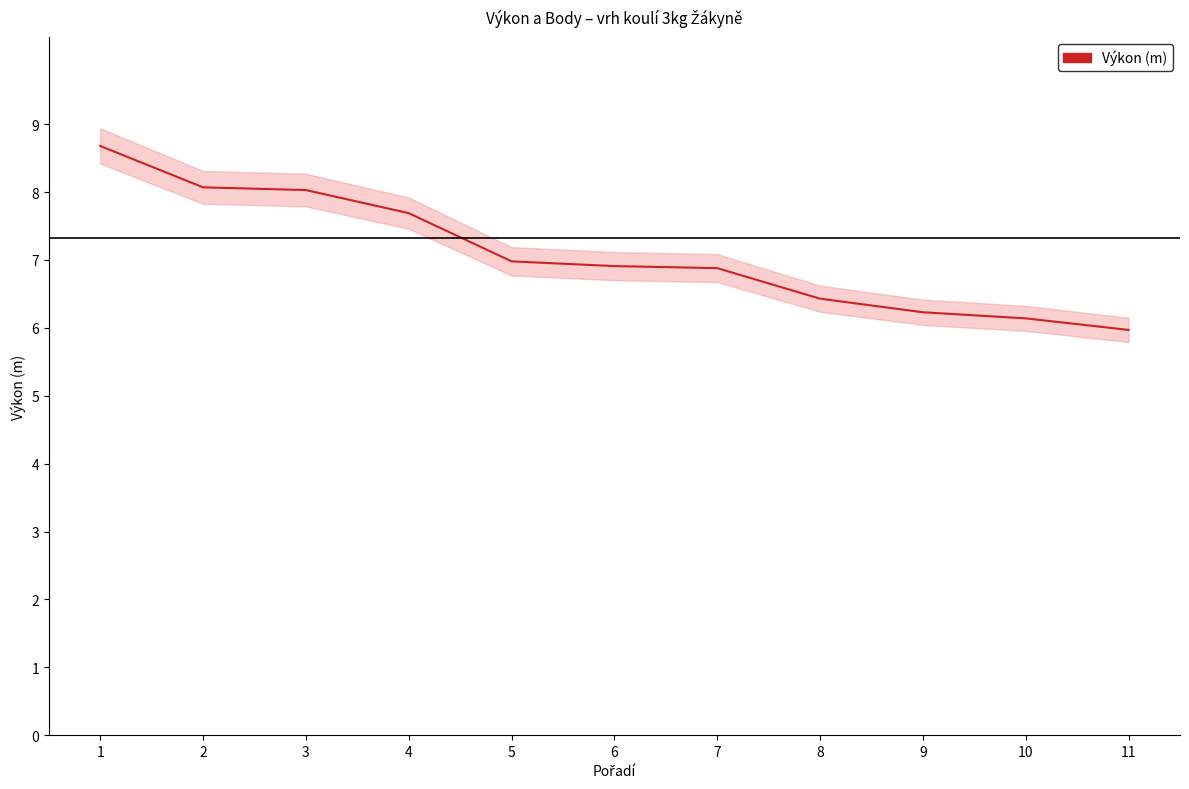

What is the difference between the values at 10 and 4?

1.6